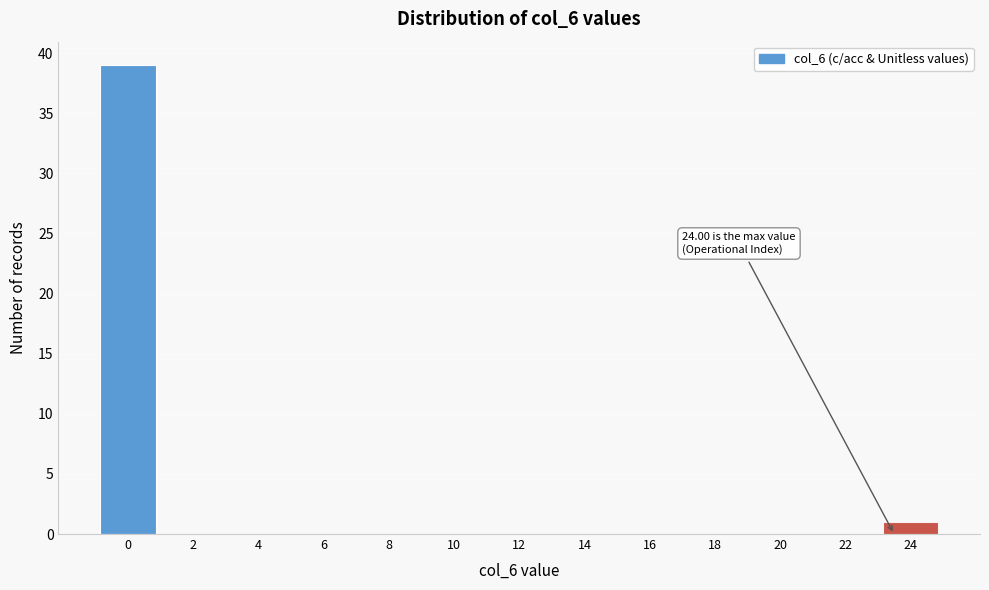

Reading right to left, extract all data points from this chart.

24=1	22=0	20=0	18=0	16=0	14=0	12=0	10=0	8=0	6=0	4=0	2=0	0=39